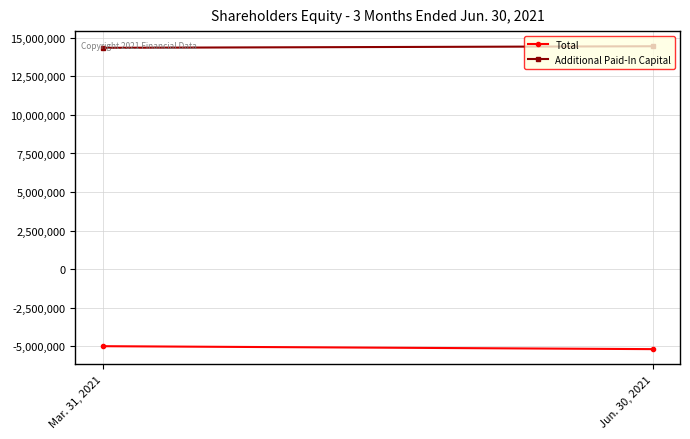

At how many categories does at least one series exceed 2777314?

2